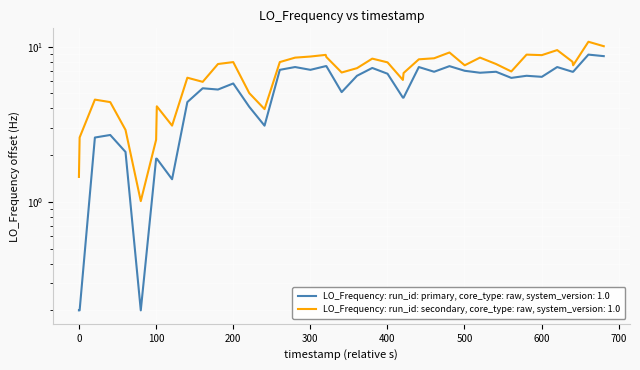

What is the difference between the maximum and minimum values?

8.7